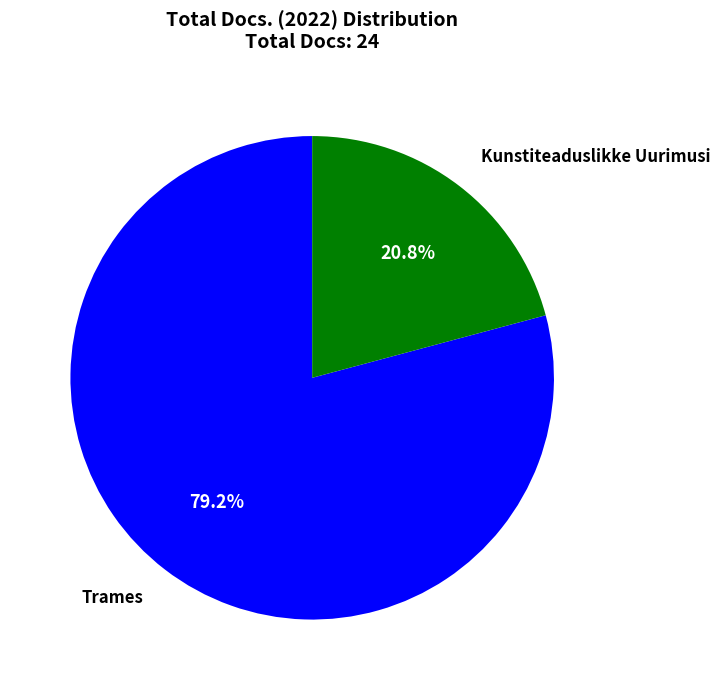

What is the ratio of the value at Kunstiteaduslikke Uurimusi to the value at Trames?

0.3